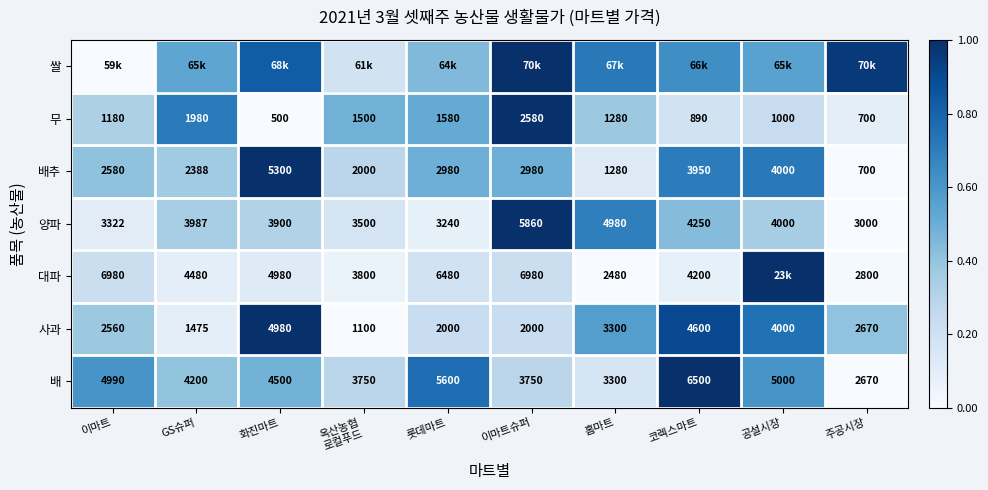

At which label does 무 reach its minimum?

화진마트